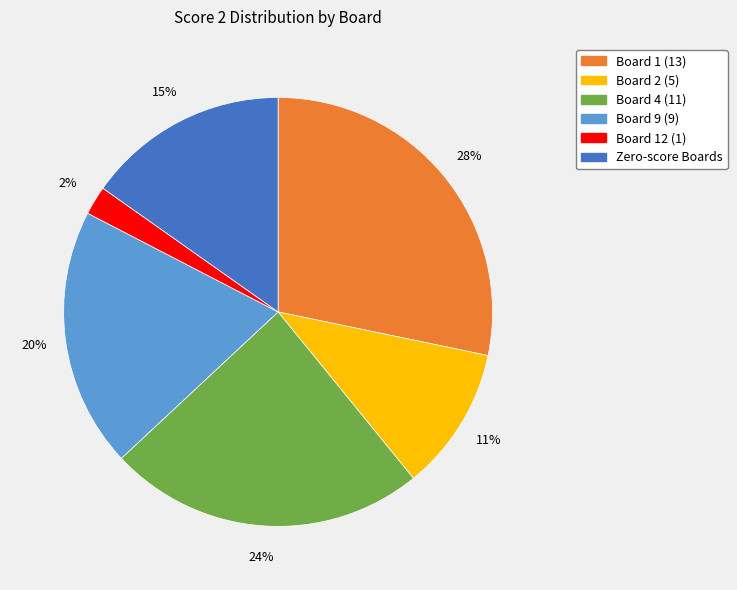

What is the ratio of the value at Board 9 (9) to the value at Zero-score Boards?

1.3